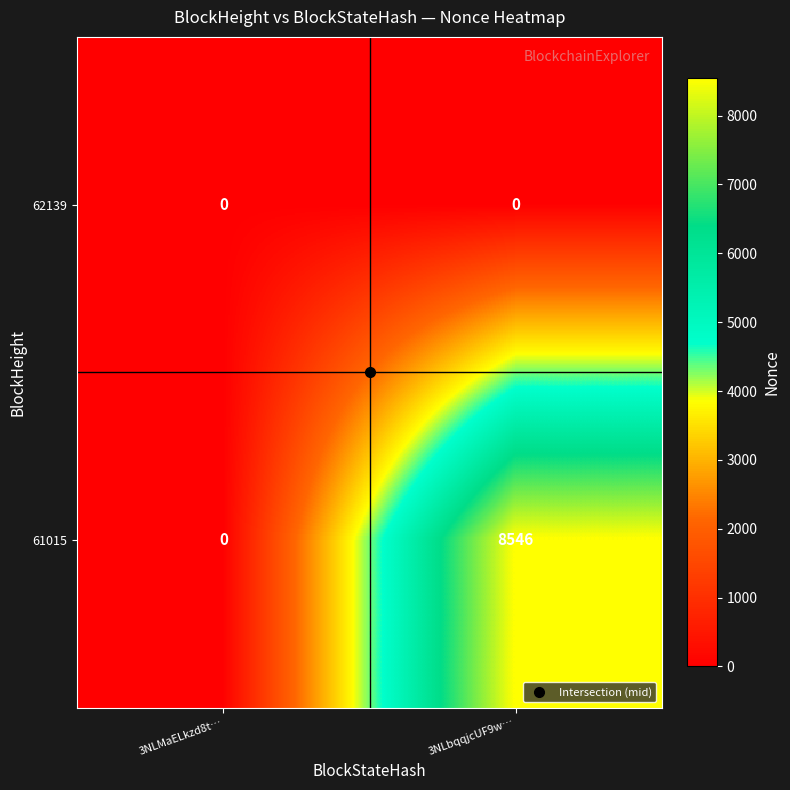

At which category is the sum across all series the highest?

3NLbqqjcUF9w…